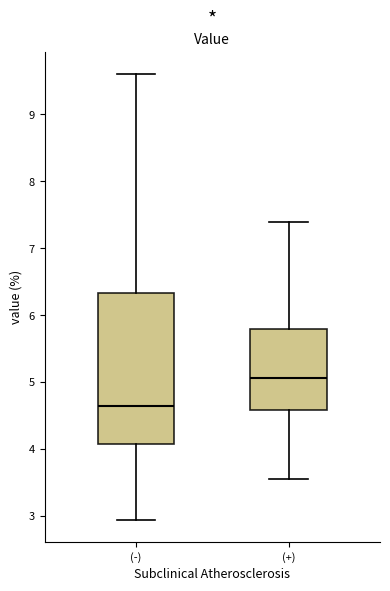

Which box's median line is the lowest?

(-)